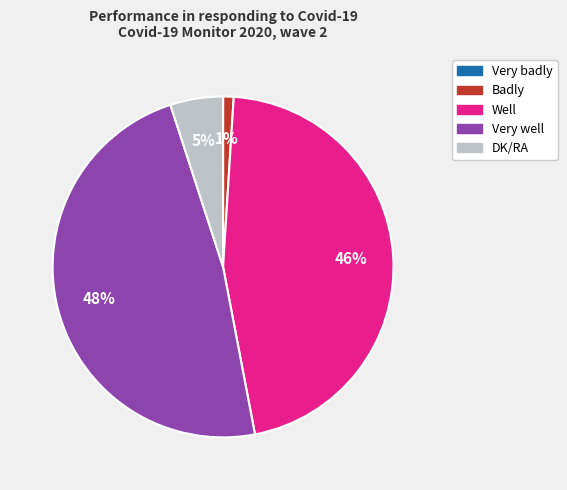

Does Very well represent more than half of the total?

No